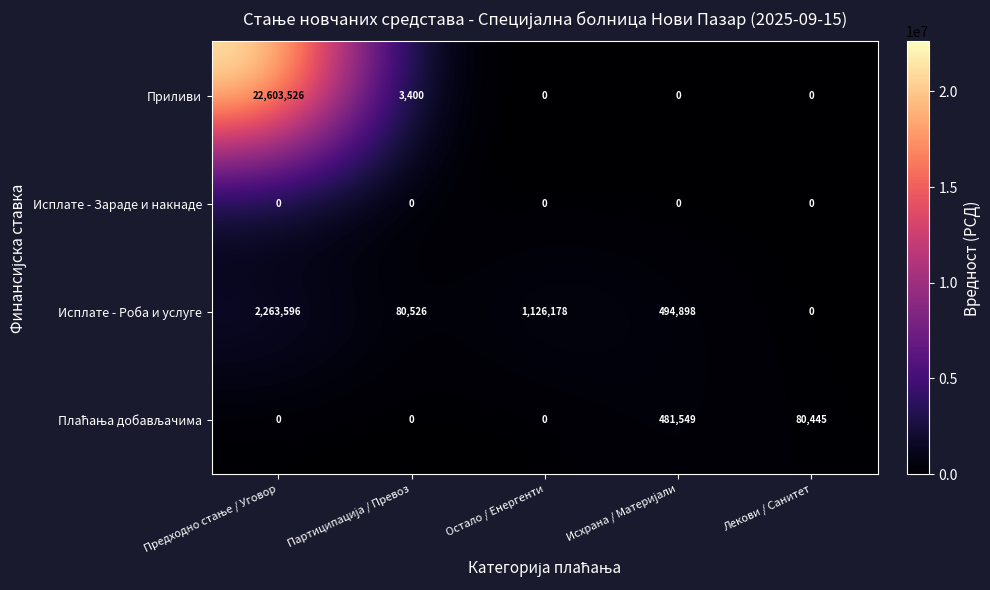

Which series has the largest range (max minus min)?

Приливи